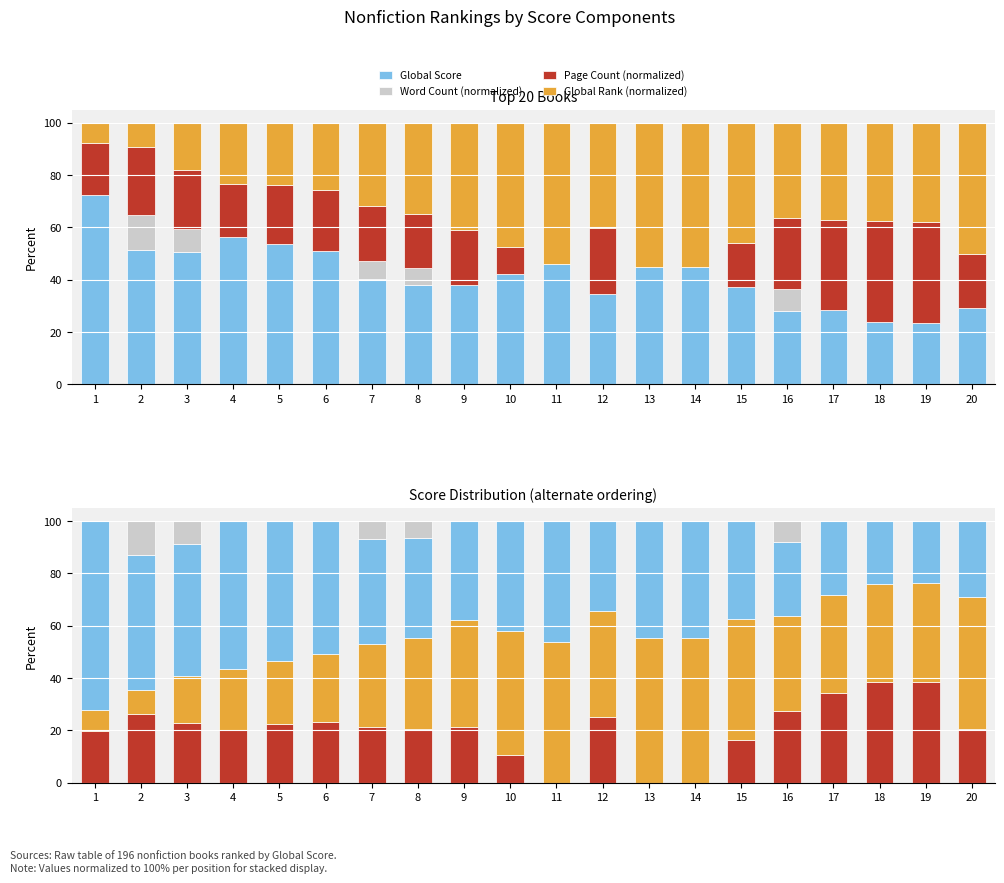

Which series has the largest total across all categories?

Global Score